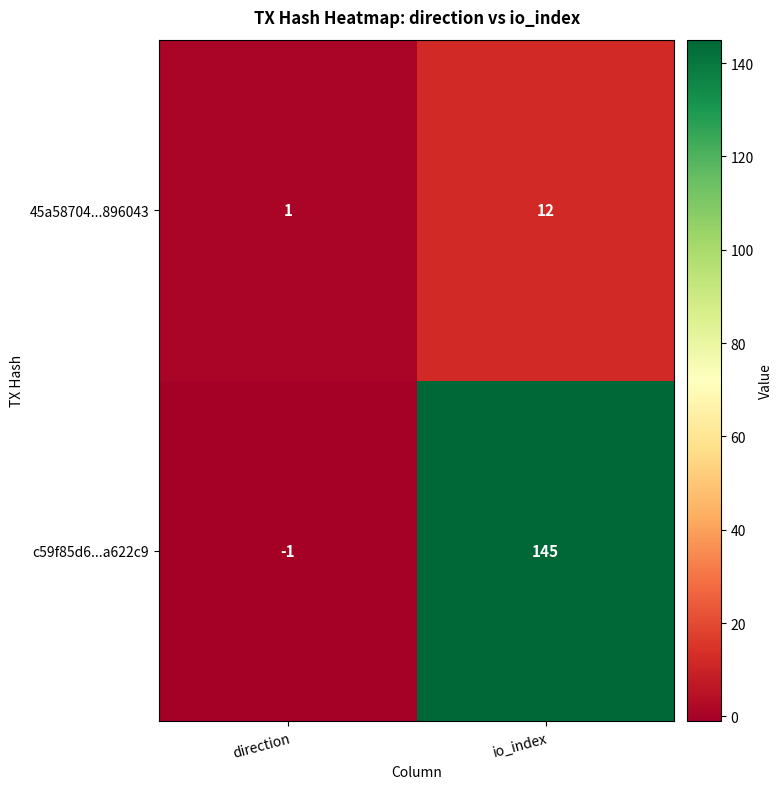

Reading left to right, transcribe all the data shown in this chart.

45a58704...896043: direction=1	io_index=12
c59f85d6...a622c9: direction=-1	io_index=145